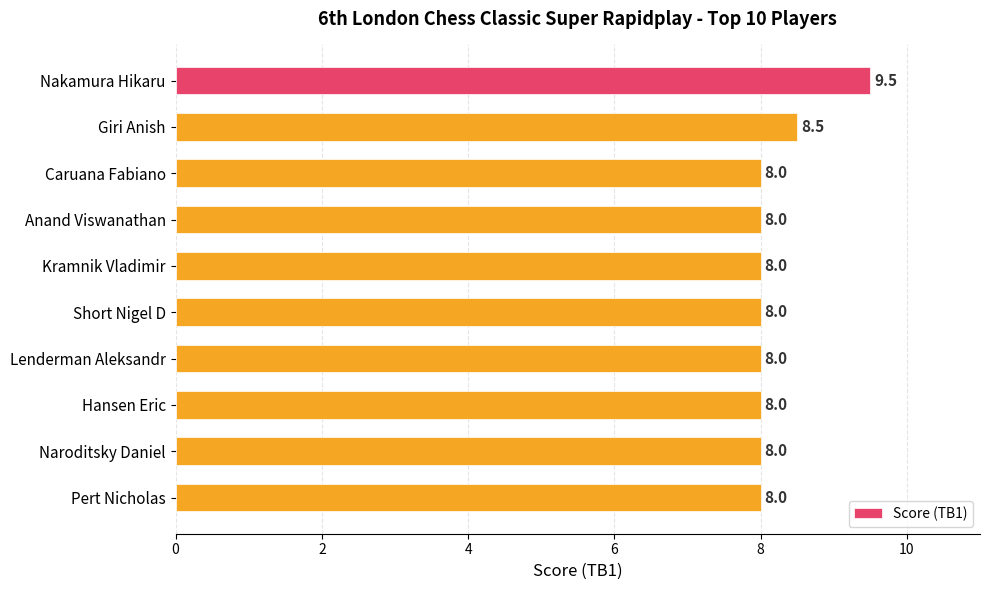

What is the label of the 8th bar from the top?

Hansen Eric